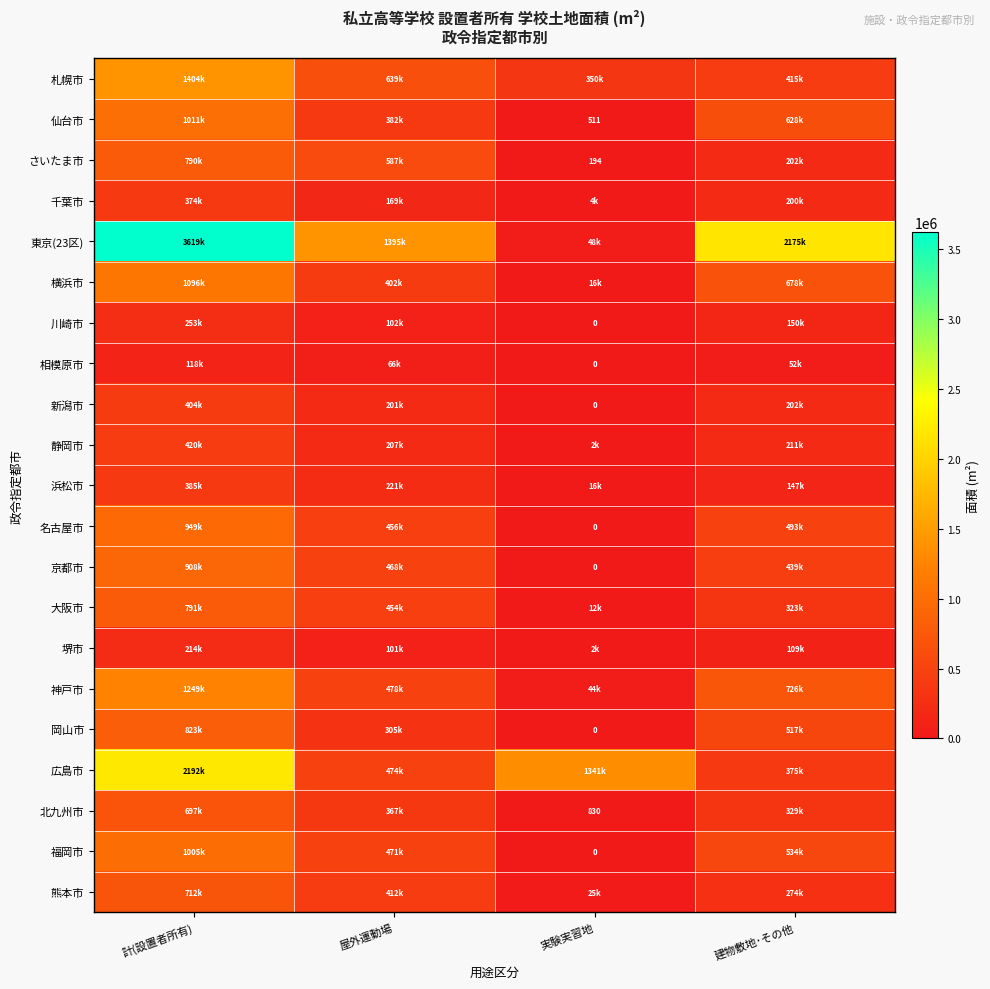

At which category is the sum across all series the highest?

計(設置者所有)